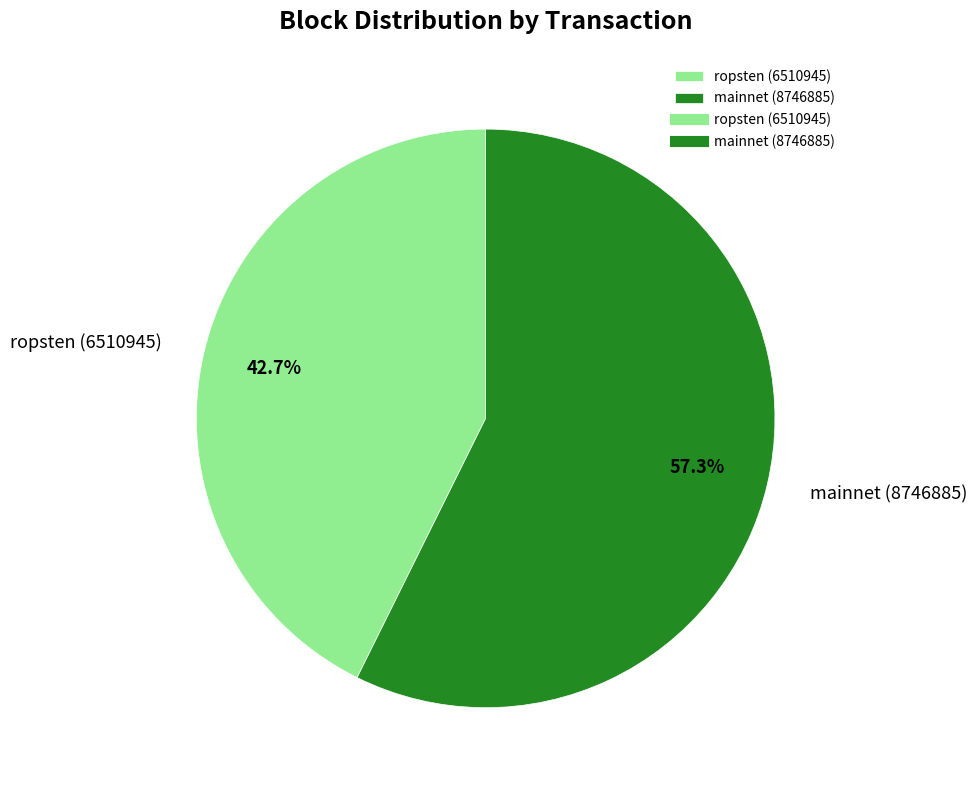

Combined, what portion of the pie is ropsten (6510945) and mainnet (8746885)?

100.0%